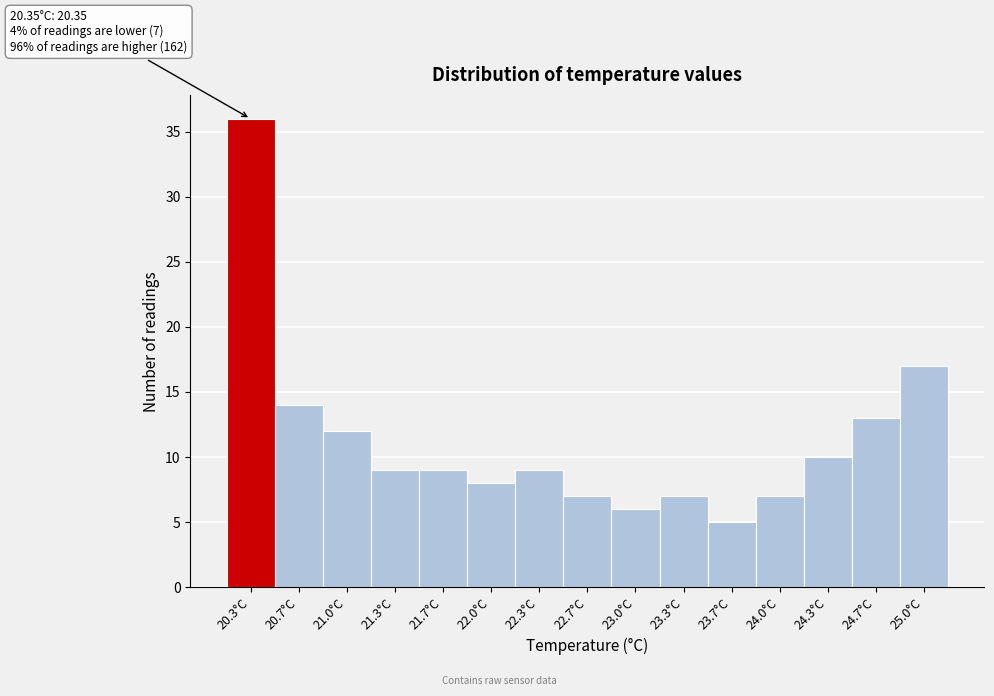

Reading left to right, what are all the values shown in this chart?

20.3°C=36	20.7°C=14	21.0°C=12	21.3°C=9	21.7°C=9	22.0°C=8	22.3°C=9	22.7°C=7	23.0°C=6	23.3°C=7	23.7°C=5	24.0°C=7	24.3°C=10	24.7°C=13	25.0°C=17